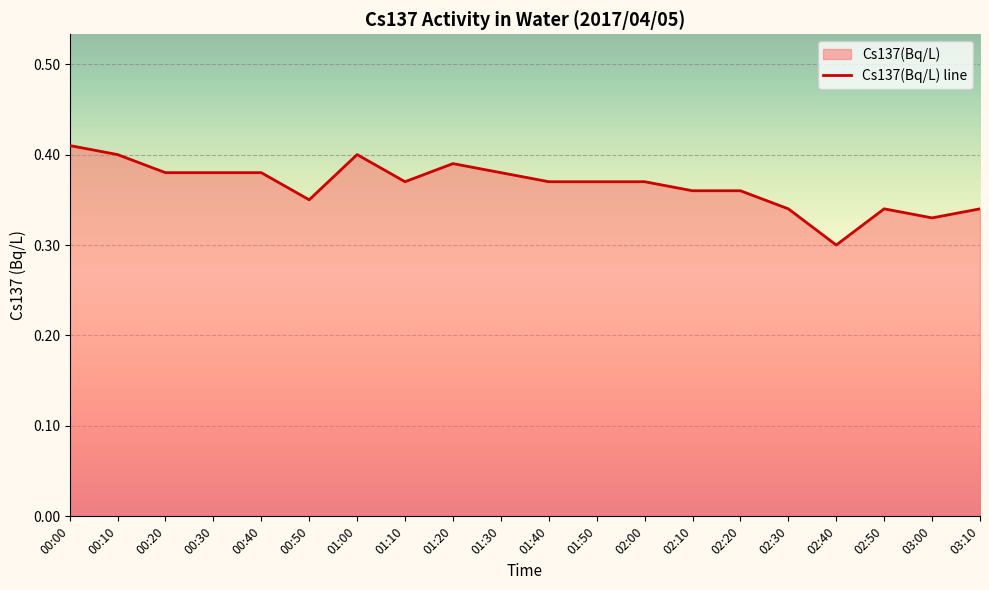

Rank the categories by value from lowest to highest.

02:40, 03:00, 02:30, 02:50, 03:10, 00:50, 02:10, 02:20, 01:10, 01:40, 01:50, 02:00, 00:20, 00:30, 00:40, 01:30, 01:20, 00:10, 01:00, 00:00